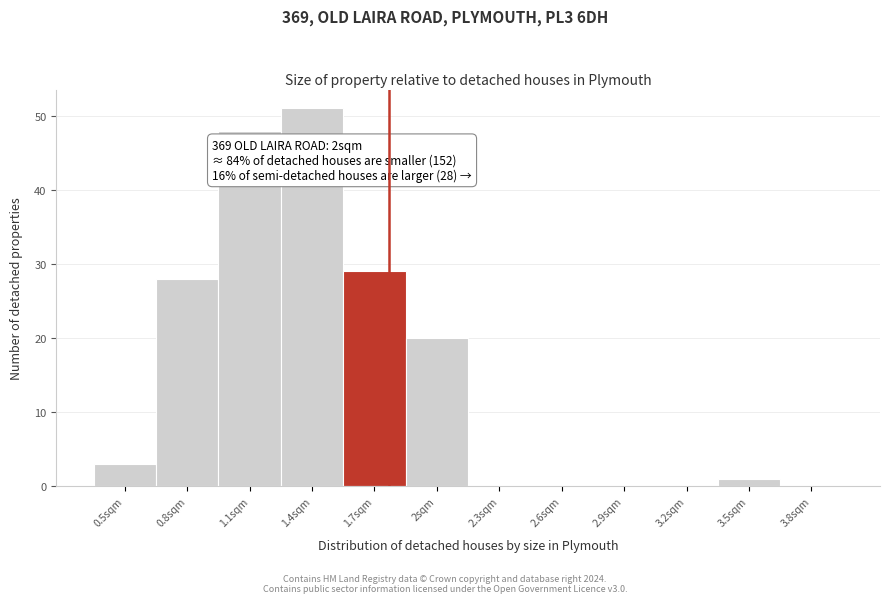

Reading left to right, extract all data points from this chart.

0.5sqm=3	0.8sqm=28	1.1sqm=48	1.4sqm=51	1.7sqm=29	2sqm=20	2.3sqm=0	2.6sqm=0	2.9sqm=0	3.2sqm=0	3.5sqm=1	3.8sqm=0